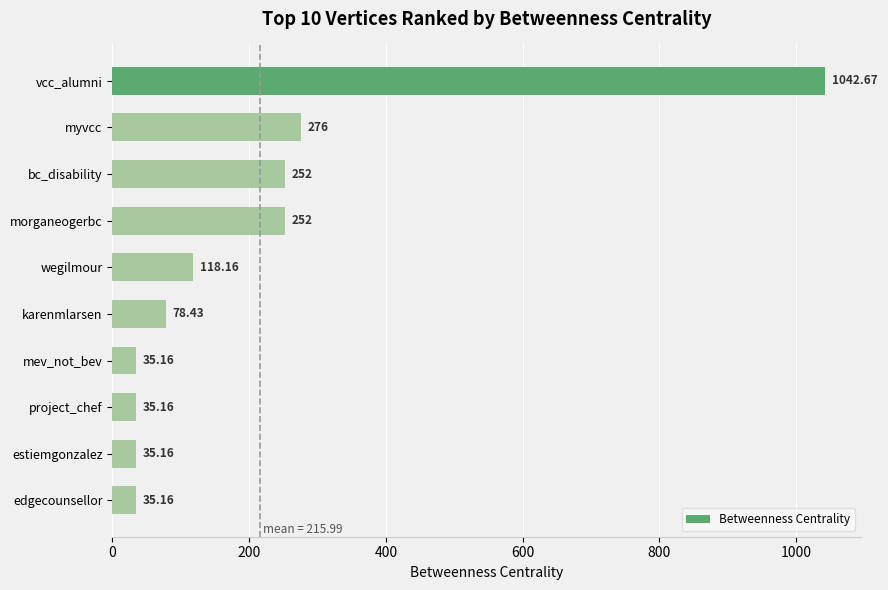

What is the label of the 4th bar from the top?

morganeogerbc